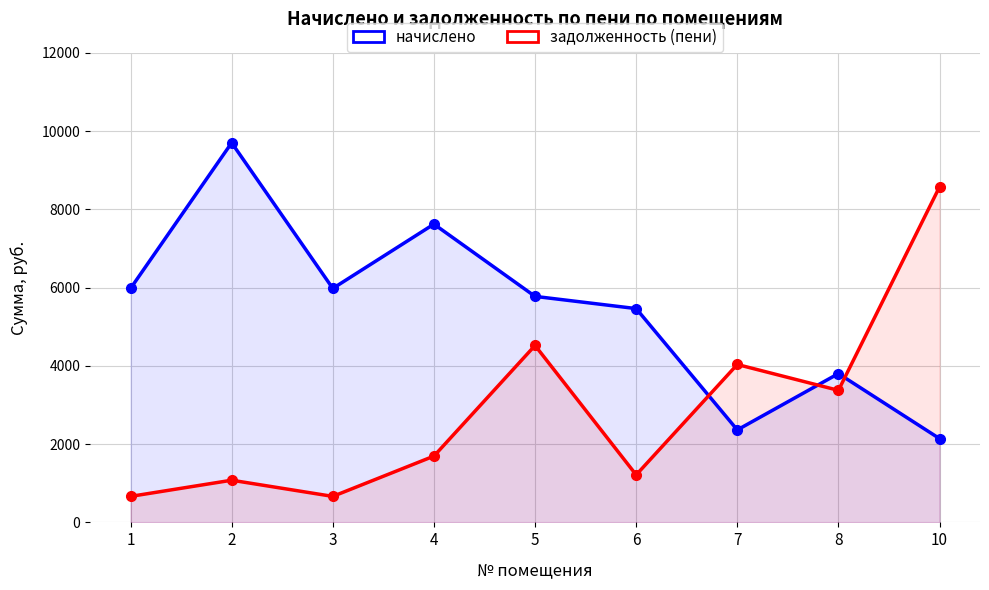

Reading right to left, list all the values displayed in this chart.

начислено: 10=2140.8	8=3802.0	7=2362.9	6=5463.1	5=5775.0	4=7621.6	3=5978.2	2=9700.2	1=5978.2
задолженность (пени): 10=8573.6	8=3373.9	7=4034.9	6=1214.0	5=4520.9	4=1693.7	3=664.2	2=1077.8	1=664.2